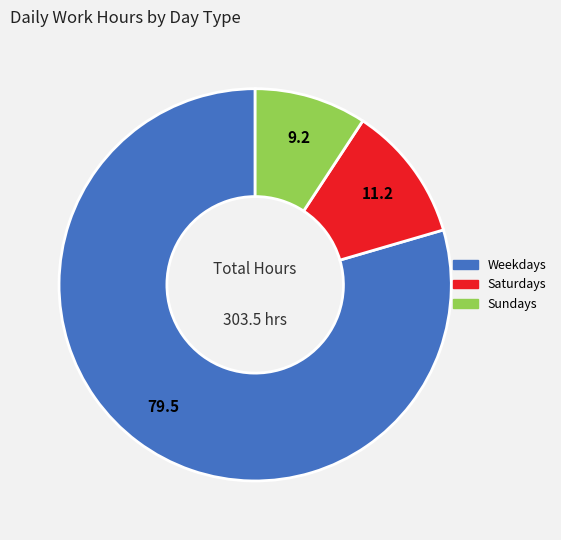

Count the number of slices in the pie.

3